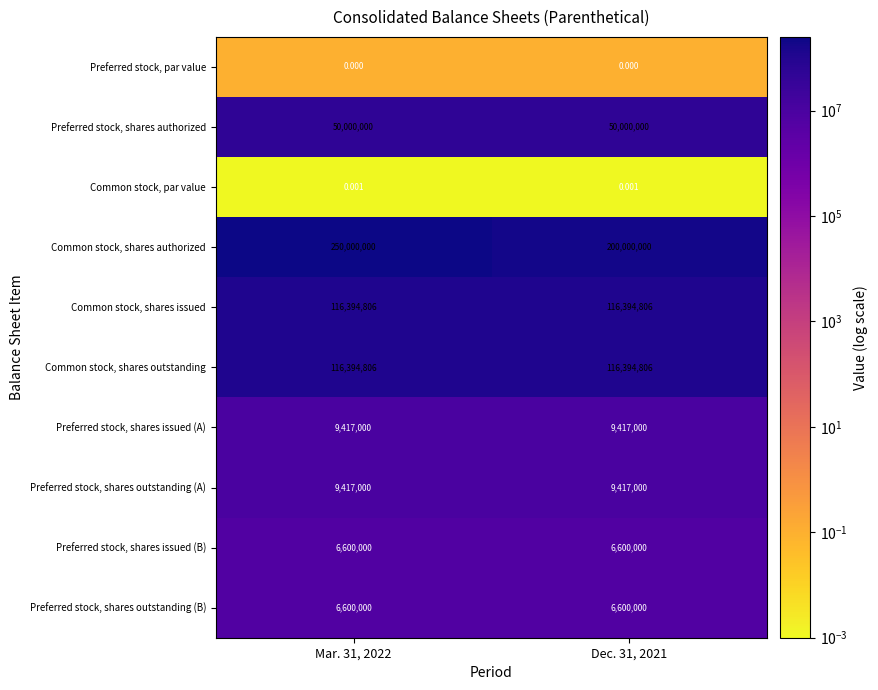

Which series has the largest total across all categories?

Common stock, shares authorized